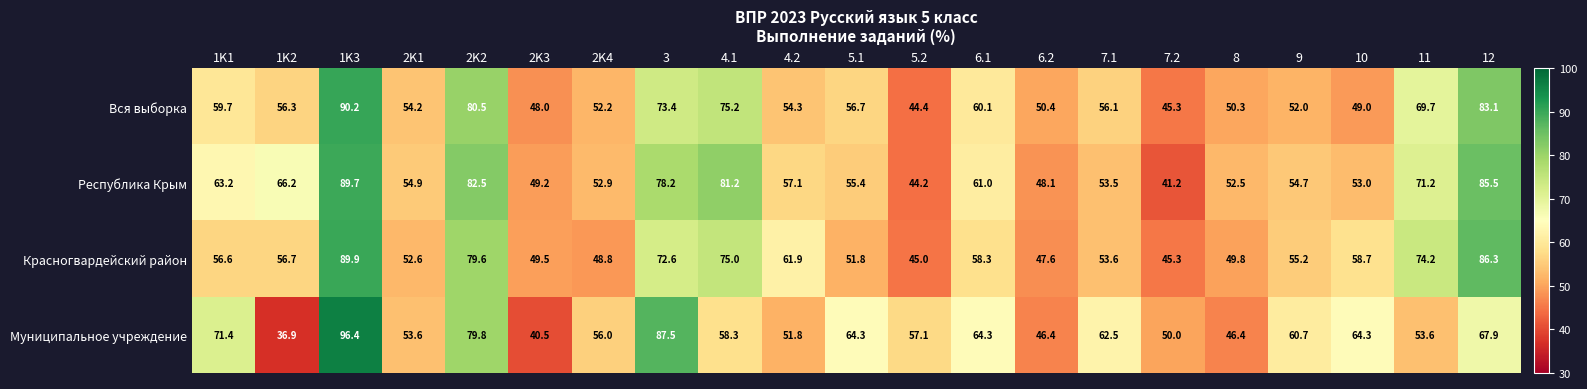

At which label does Муниципальное учреждение first exceed 58?

1K1